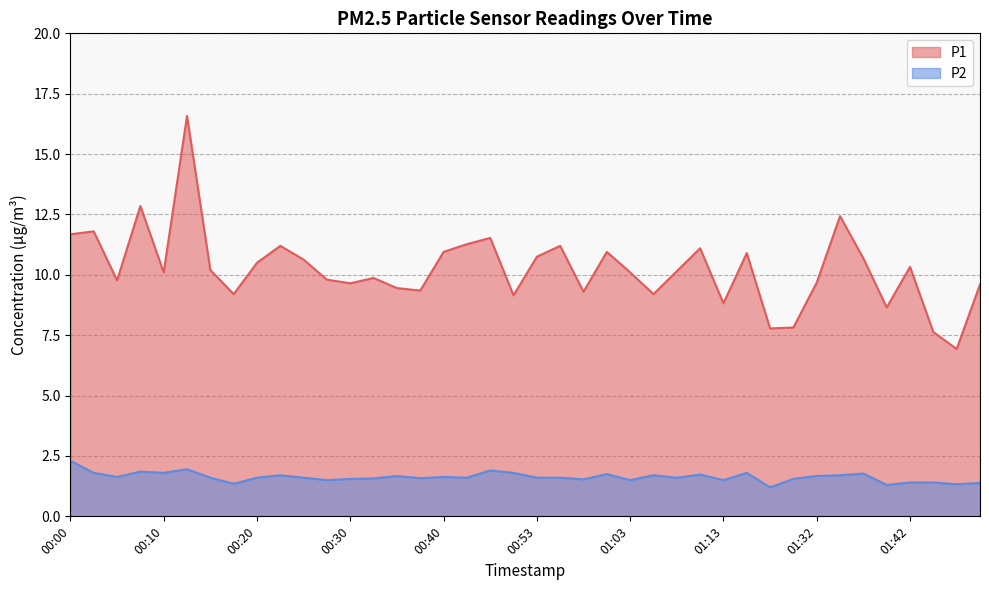

Which series has the widest spread of values?

P1